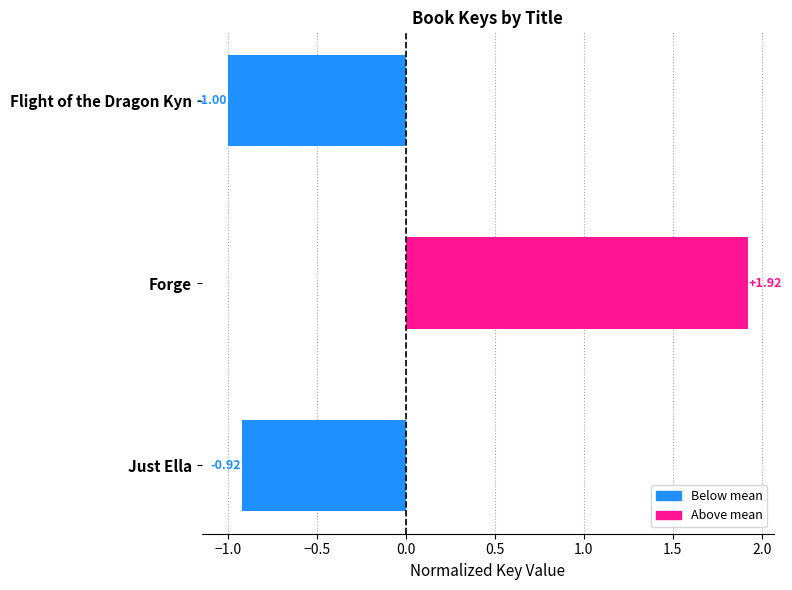

Count the number of categories in the chart.

3